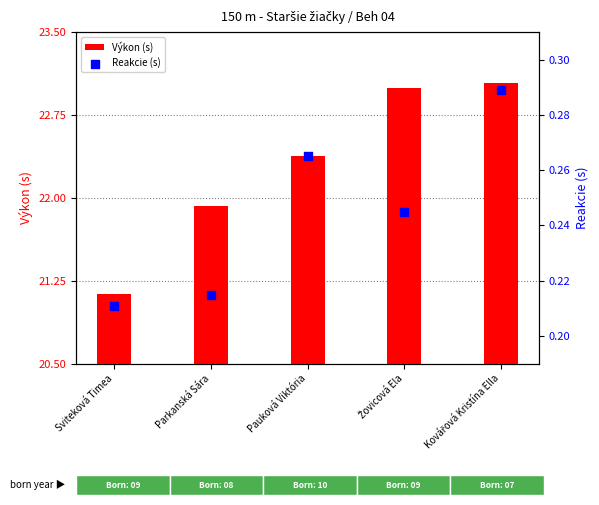

At how many categories does at least one series exceed 4?

5